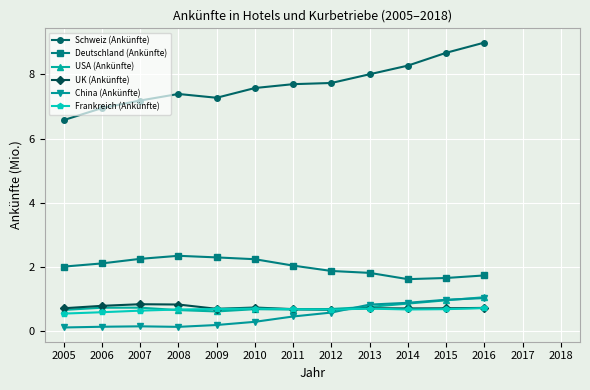

Is the value of Schweiz (Ankünfte) at 2014 greater than the value of Frankreich (Ankünfte) at 2013?

Yes